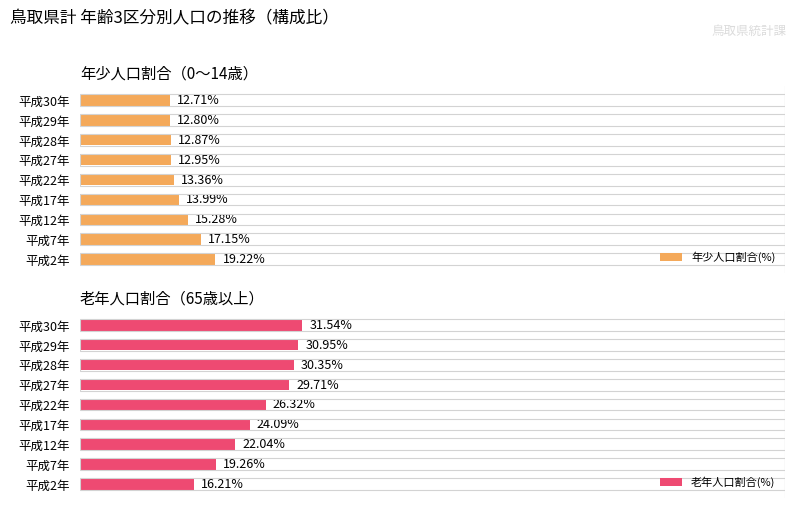

Are the bars grouped side by side (vs. stacked)?

Yes